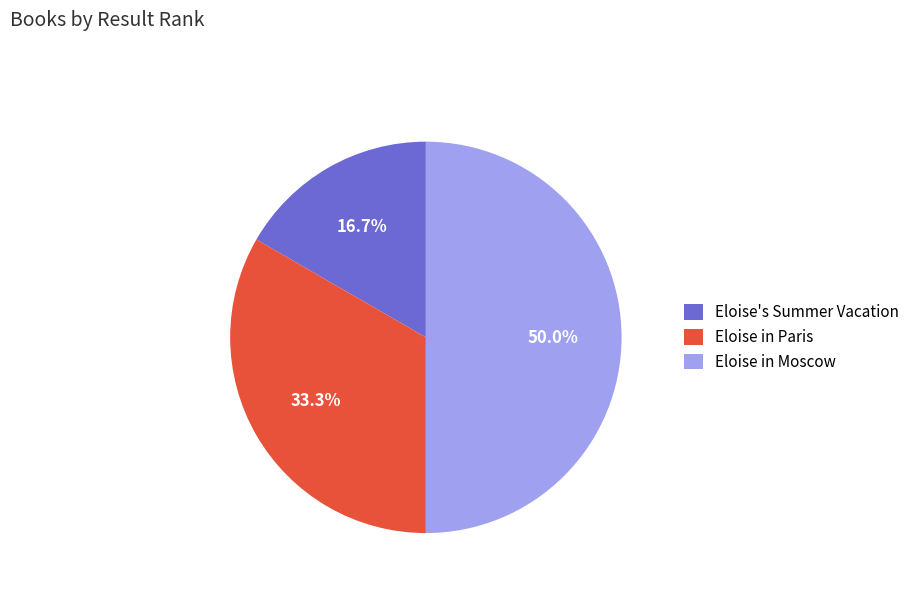

Between Eloise's Summer Vacation and Eloise in Paris, which is larger?

Eloise in Paris